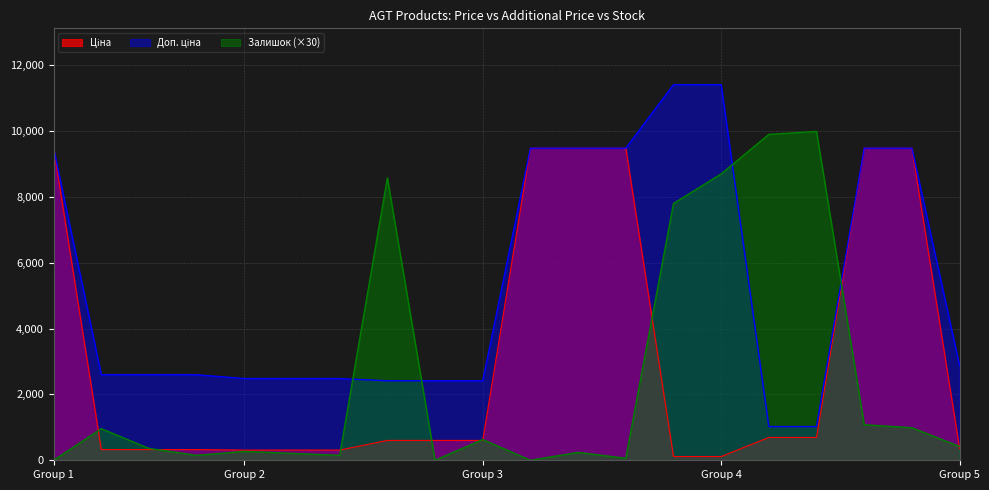

After their last crossing, which series has the higher values: Доп. ціна or Залишок?

Доп. ціна